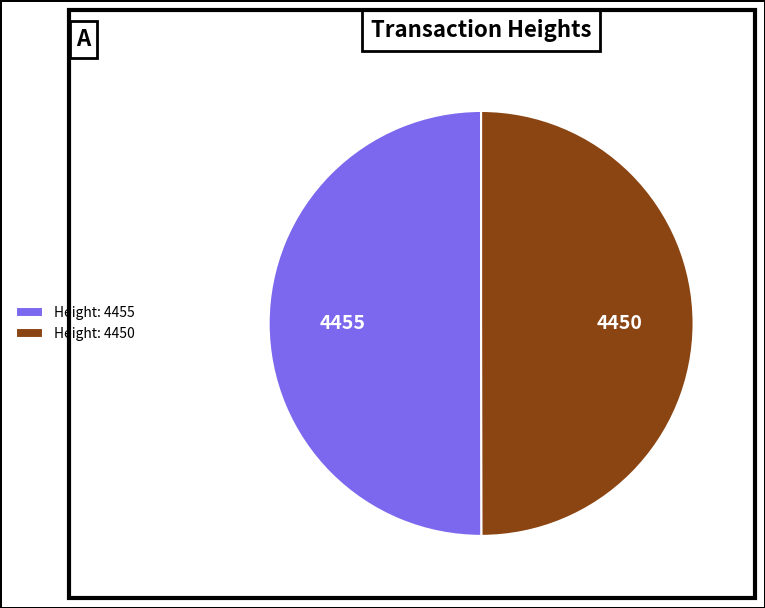

The Height: 4455 slice represents 50% of the pie. True or false?

True